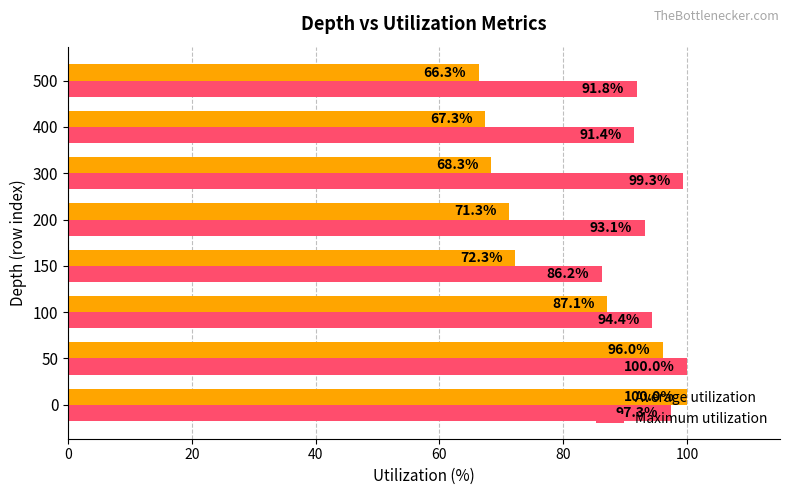

How many data points in Maximum utilization are less than 94?

4